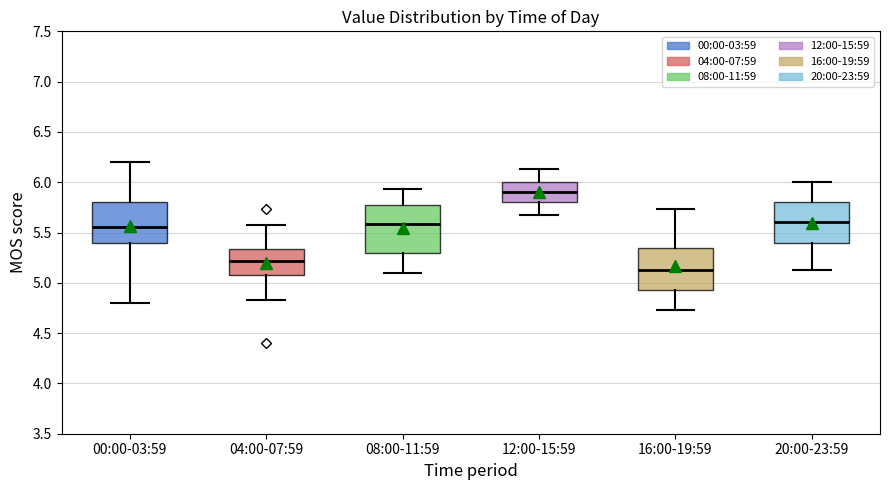

Where is the lower edge of the box for 08:00-11:59 on the y-axis? The values are not printed on the chart, so give them approximately, as read against the axis.

5.30